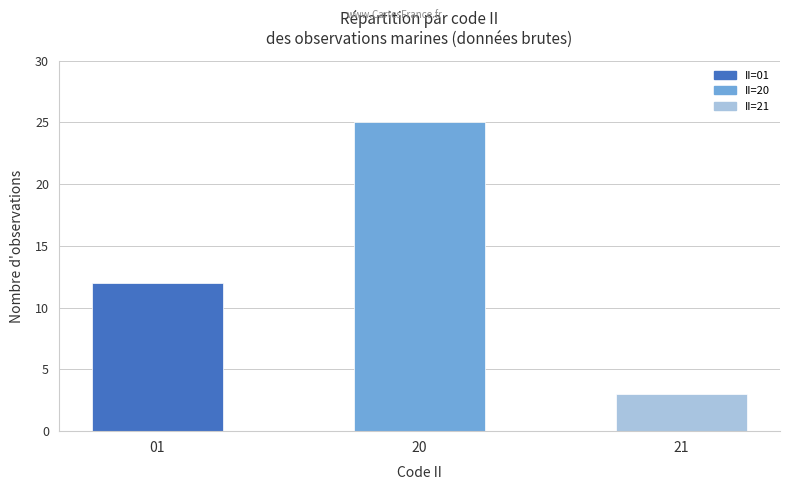

What is the average value?

13